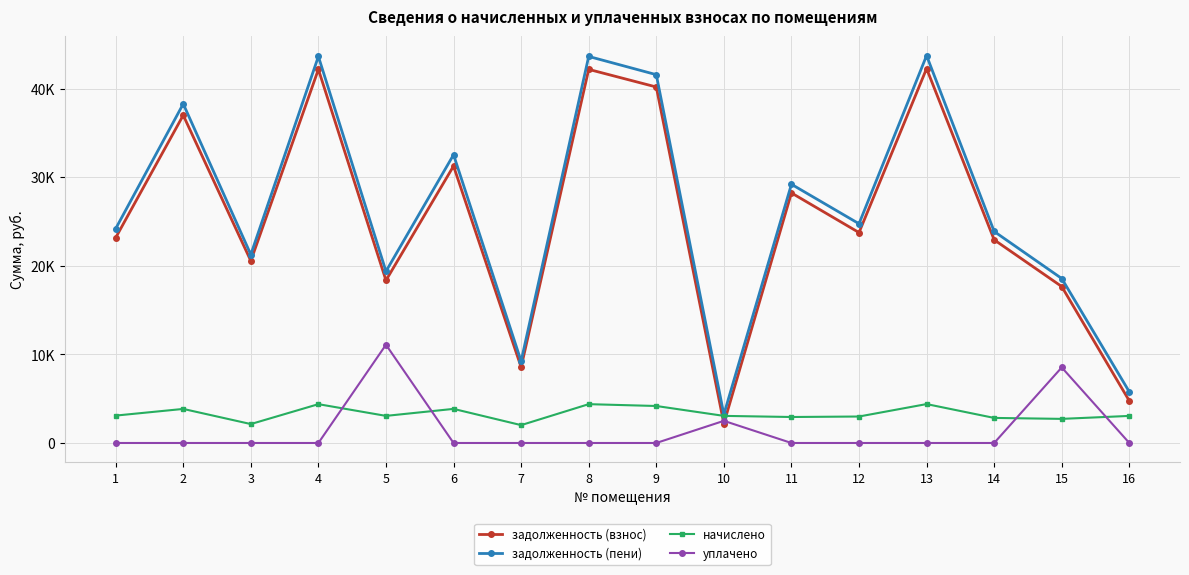

What is the difference between the second highest and minimum values in the уплачено series?

8530.3